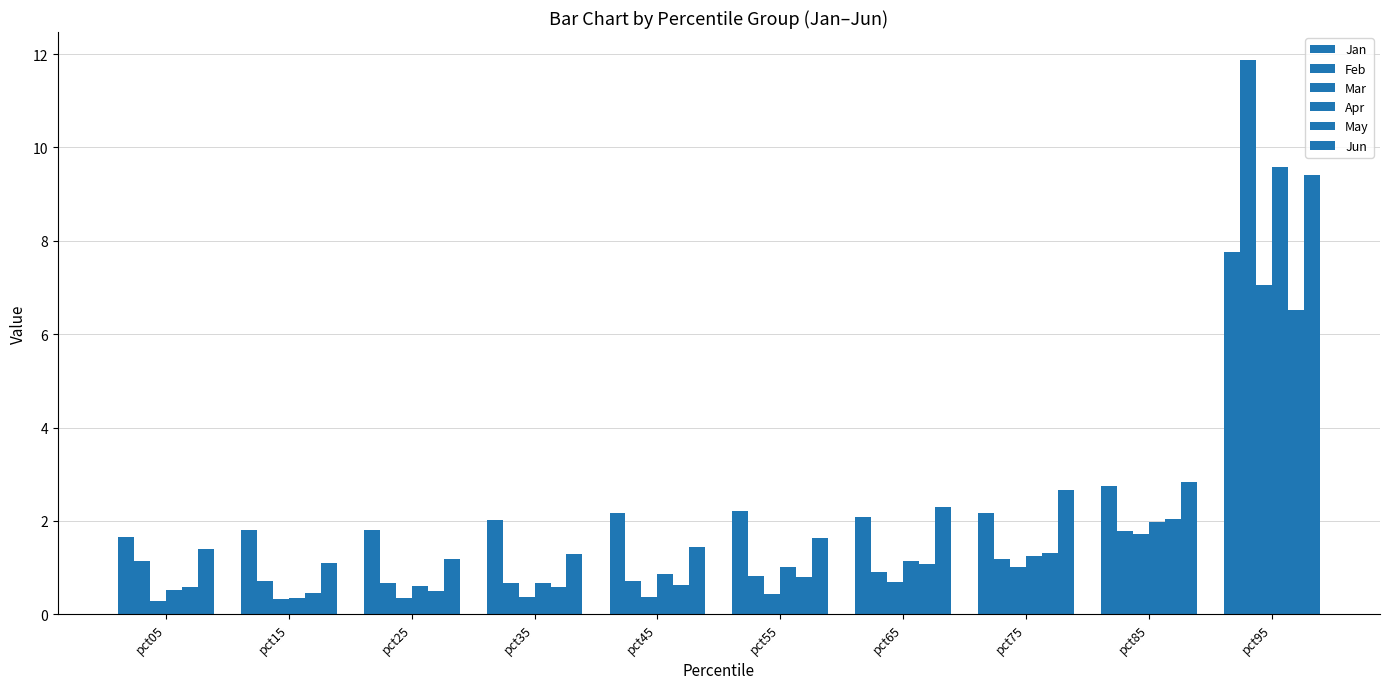

At which category is the sum across all series the highest?

pct95